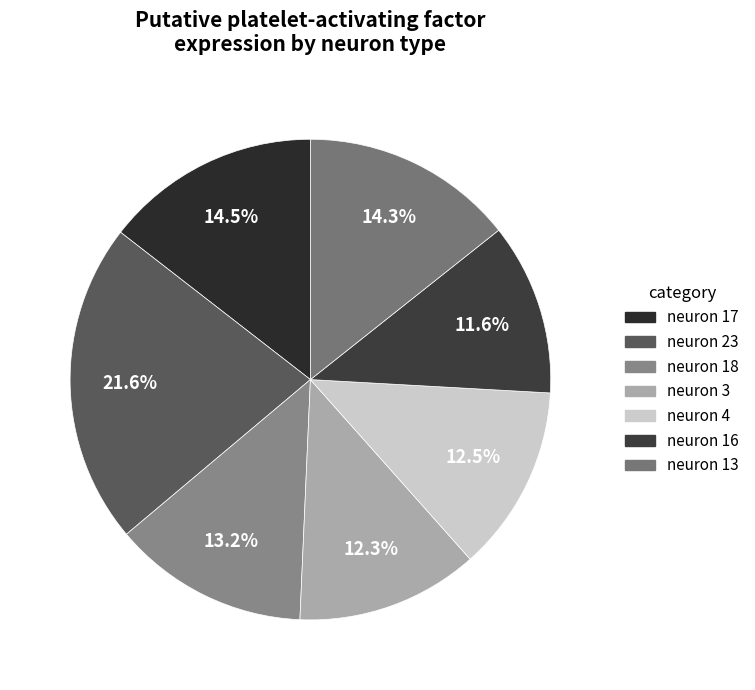

To the nearest percent, what is the difference between the neuron 16 and neuron 23 slice percentages?

10%